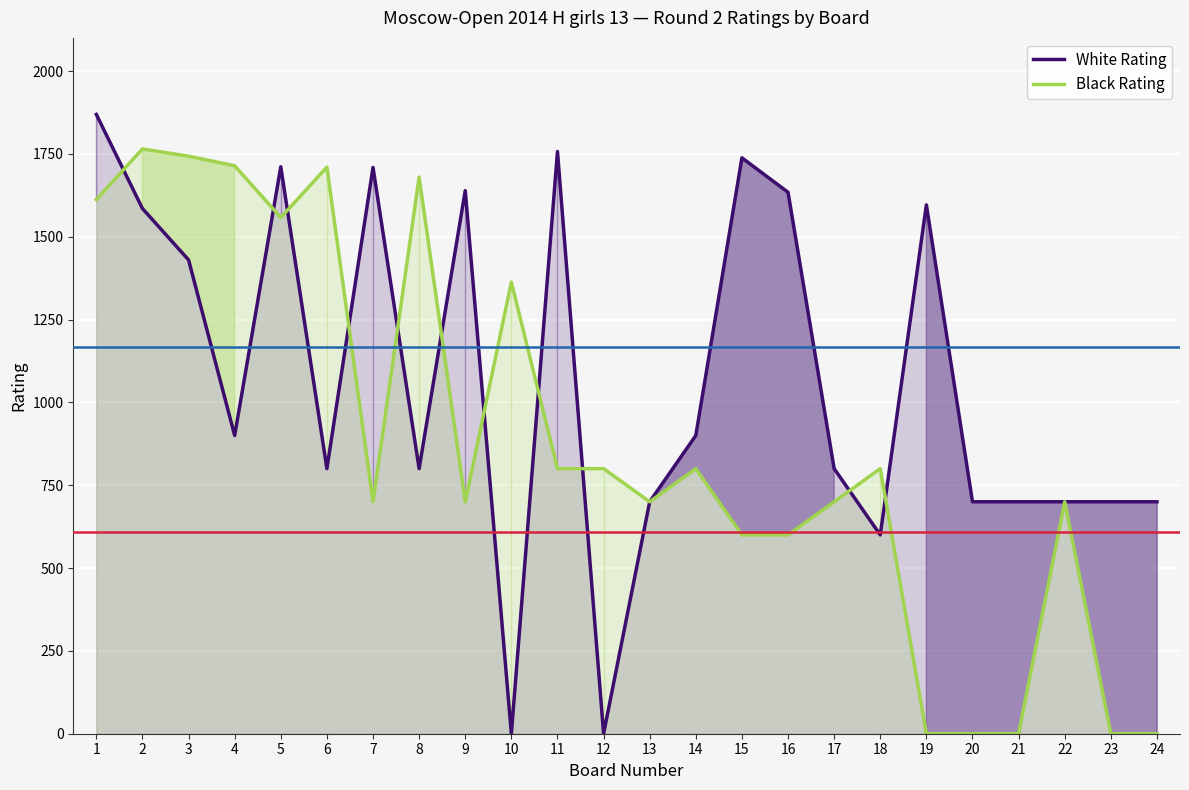

At which category does White Rating reach its first local peak?

5